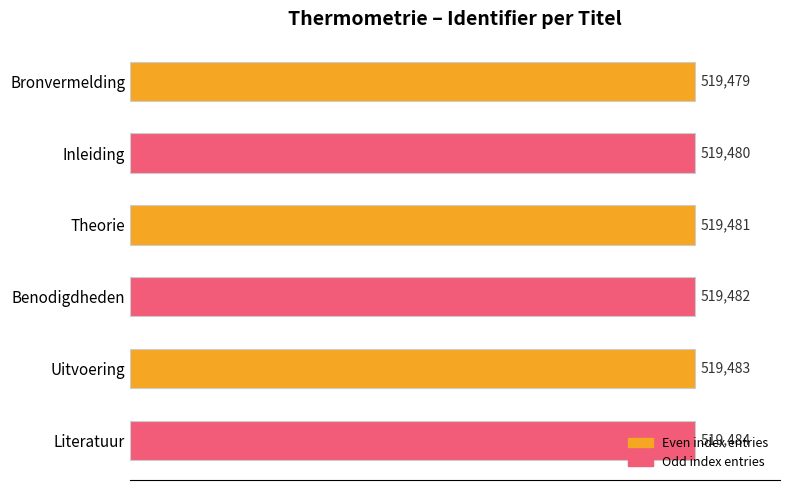

What is the difference between the second highest and minimum values?

4